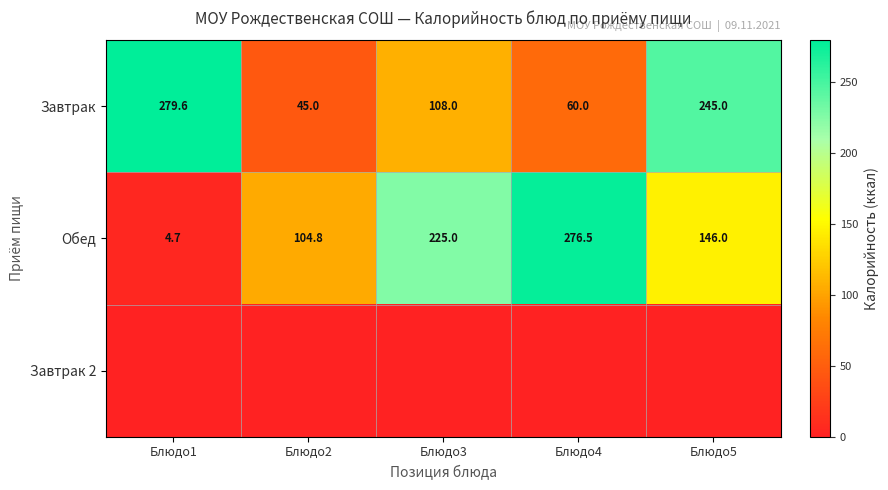

What is the difference between the maximum and minimum values in the Завтрак series?

234.6